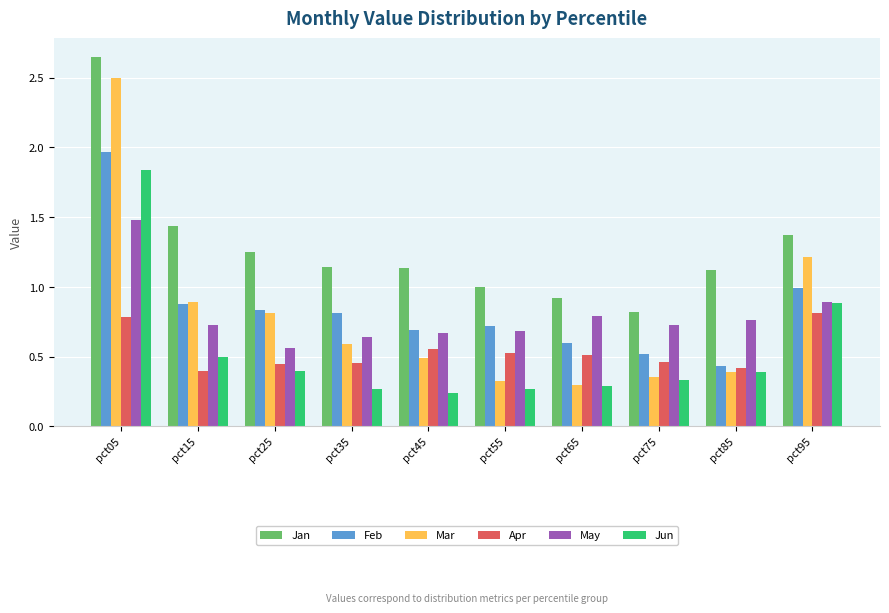

Is the value of Jun at pct75 greater than the value of Jan at pct25?

No